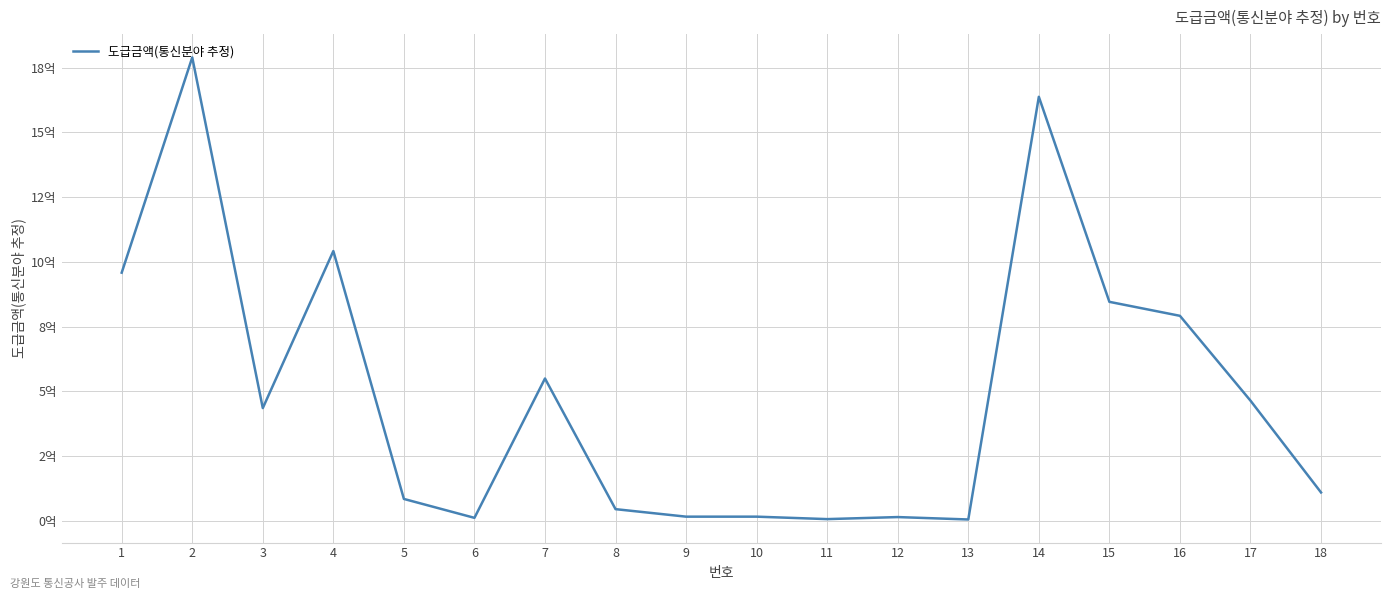

What is the average value?

490543073.2